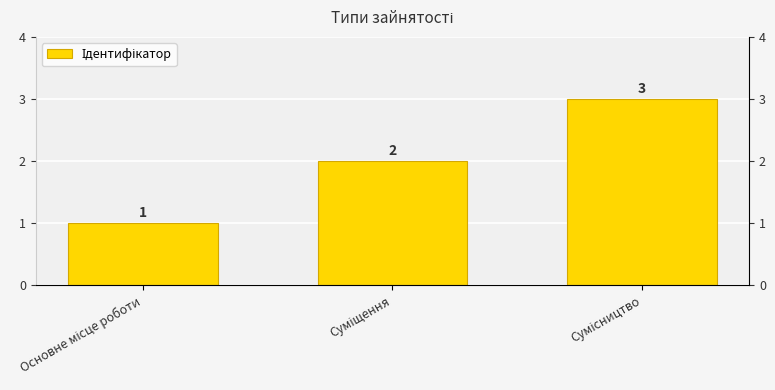

What is the difference between the maximum and minimum values?

2